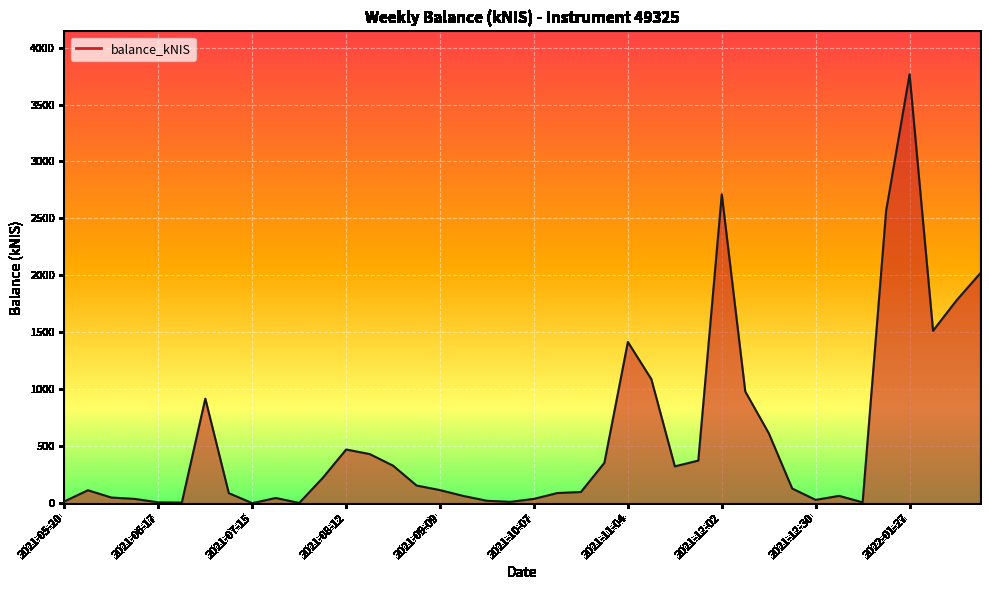

What is the greatest value displayed?

3765.5